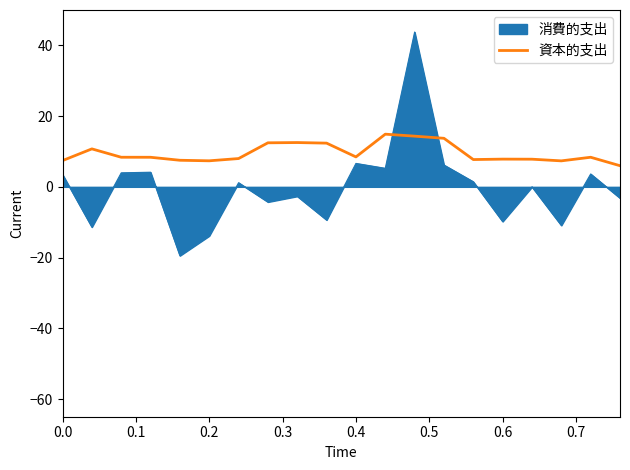

What is the difference between the maximum and minimum values in the 資本的支出 series?

8.9